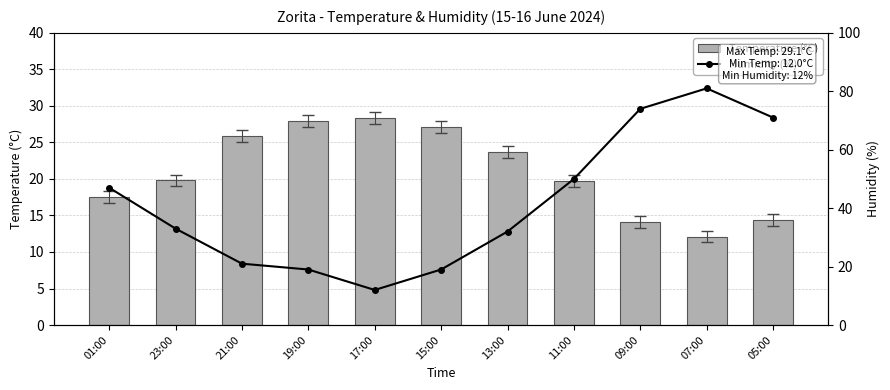

Is it true that Temperature (°C) equals 27.9 at 19:00?

True